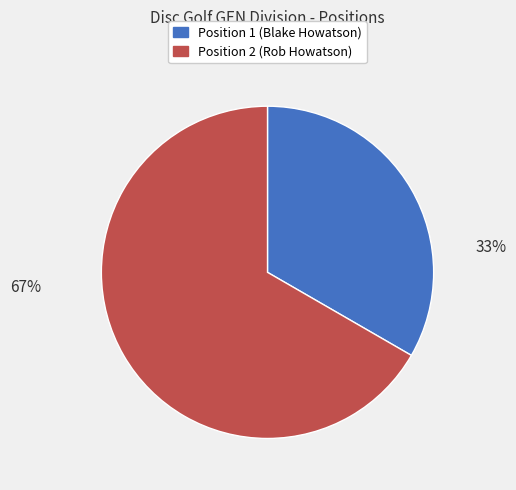

Is there a majority slice in this chart?

Yes